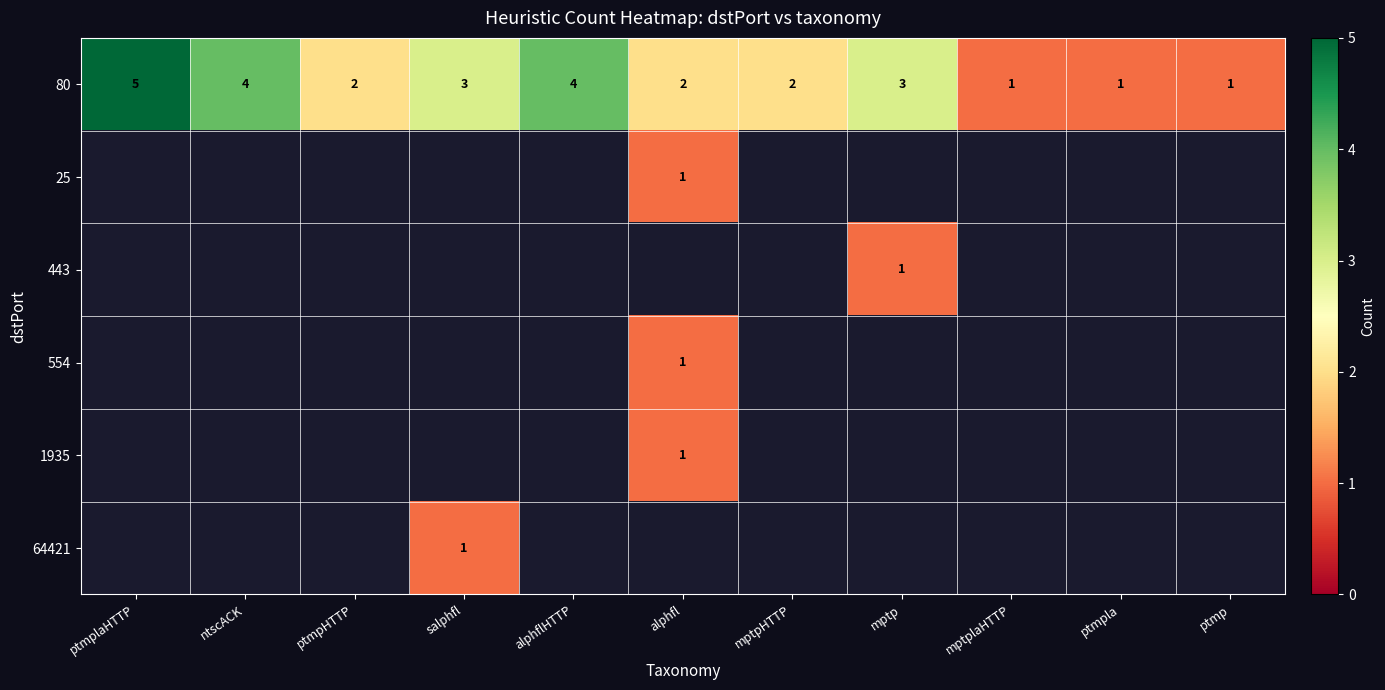

At which label does 80 reach its peak?

ptmplaHTTP